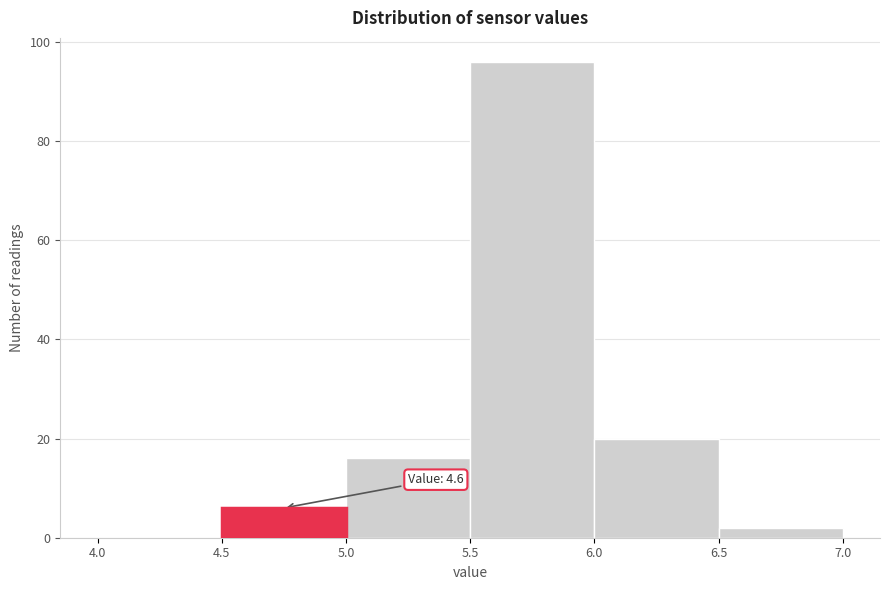

Which range on the x-axis has the tallest bar?

5.5 to 6.0